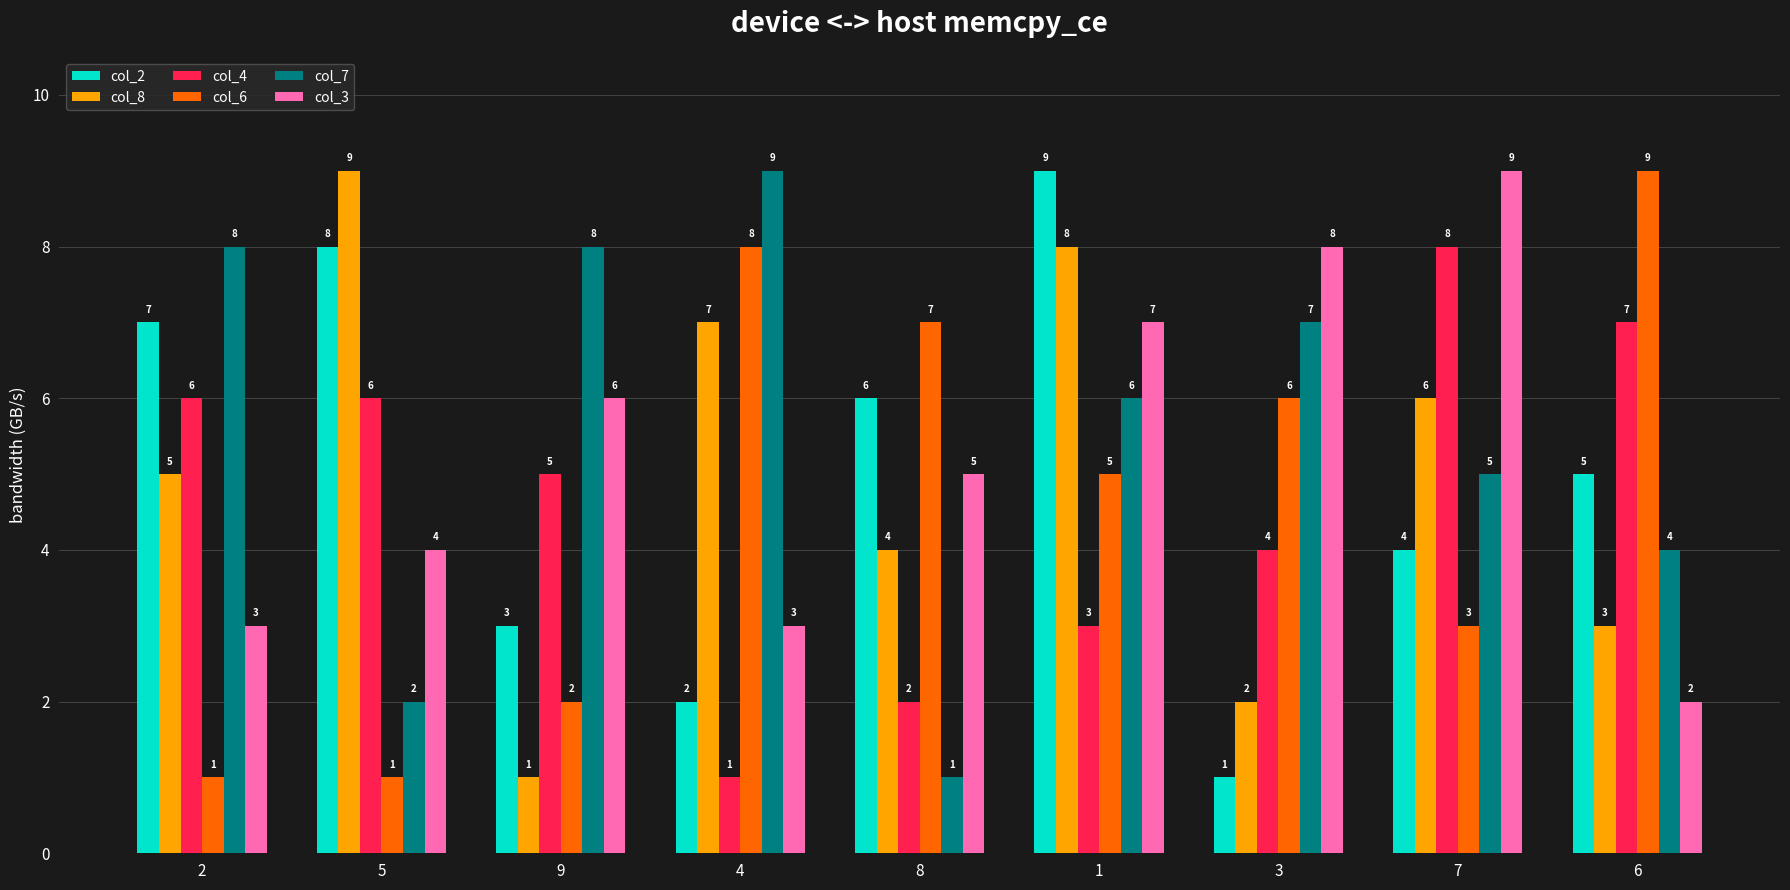

How many data points does each series have?

9